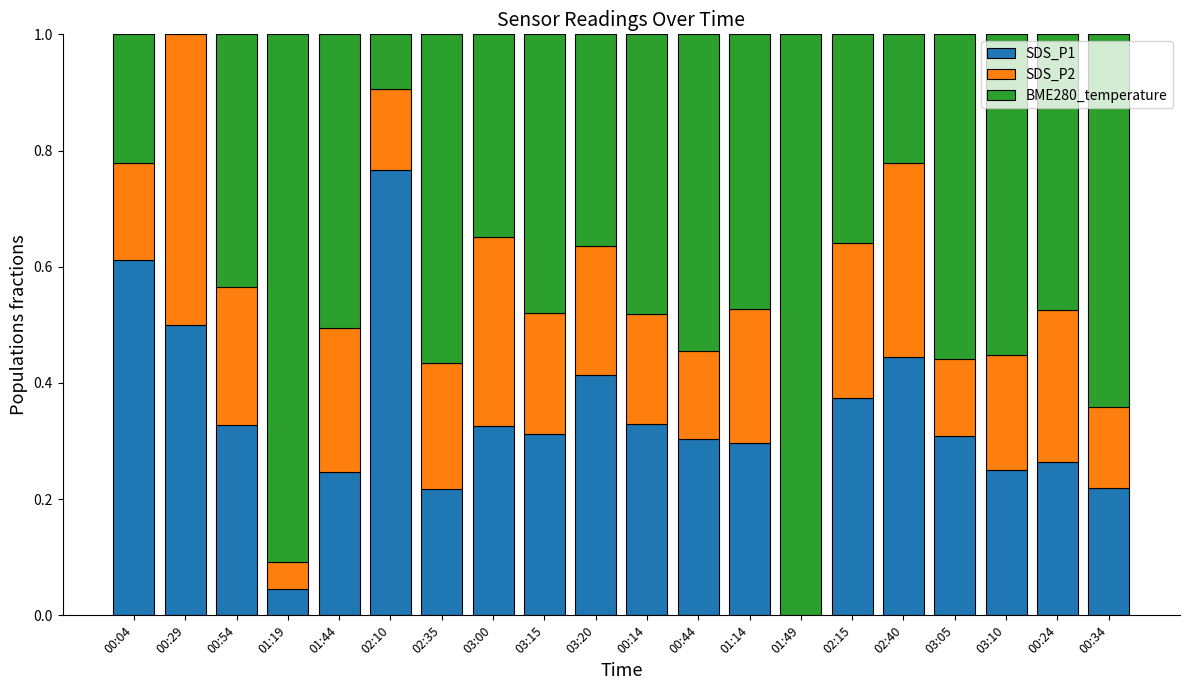

How many data points in SDS_P1 are above 0?

19